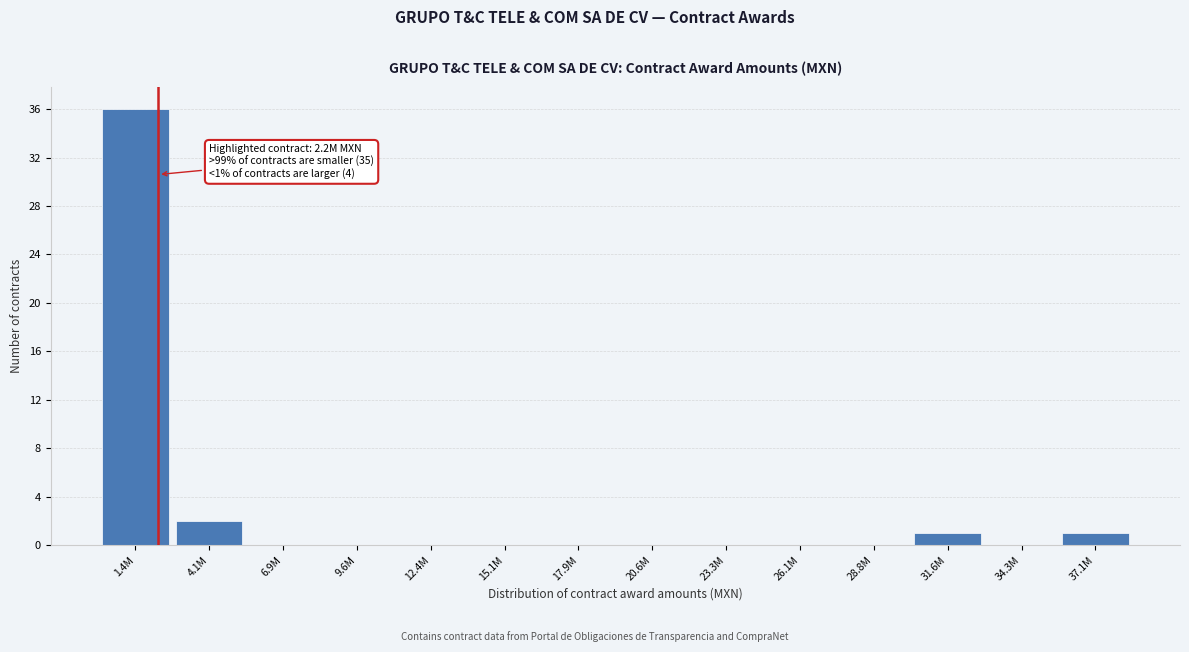

Reading right to left, transcribe all the data shown in this chart.

37.1M=1	34.3M=0	31.6M=1	28.8M=0	26.1M=0	23.3M=0	20.6M=0	17.9M=0	15.1M=0	12.4M=0	9.6M=0	6.9M=0	4.1M=2	1.4M=36